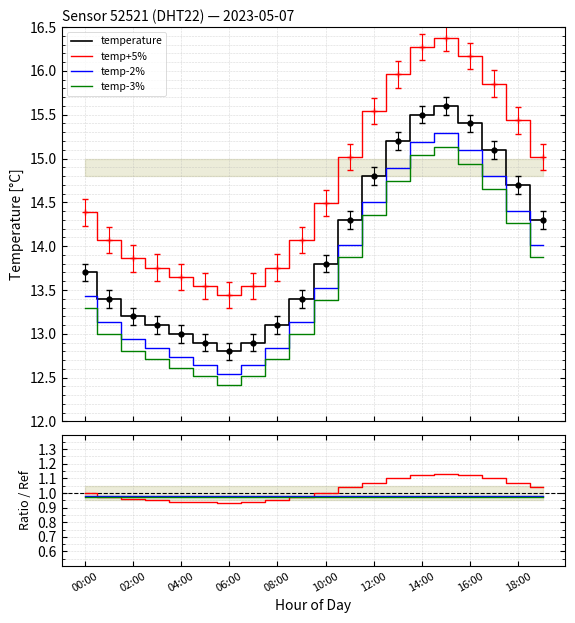

What is the difference between the values at 04:00 and 13:00?

2.1